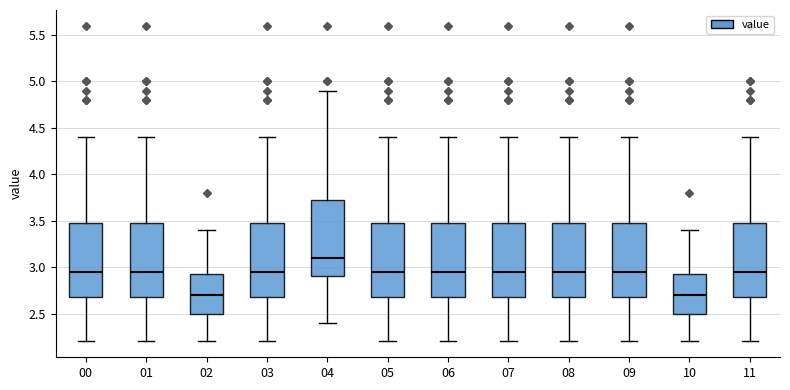

Where does the upper whisker of the box at x = 03 end on the y-axis? The values are not printed on the chart, so give them approximately, as read against the axis.

4.40